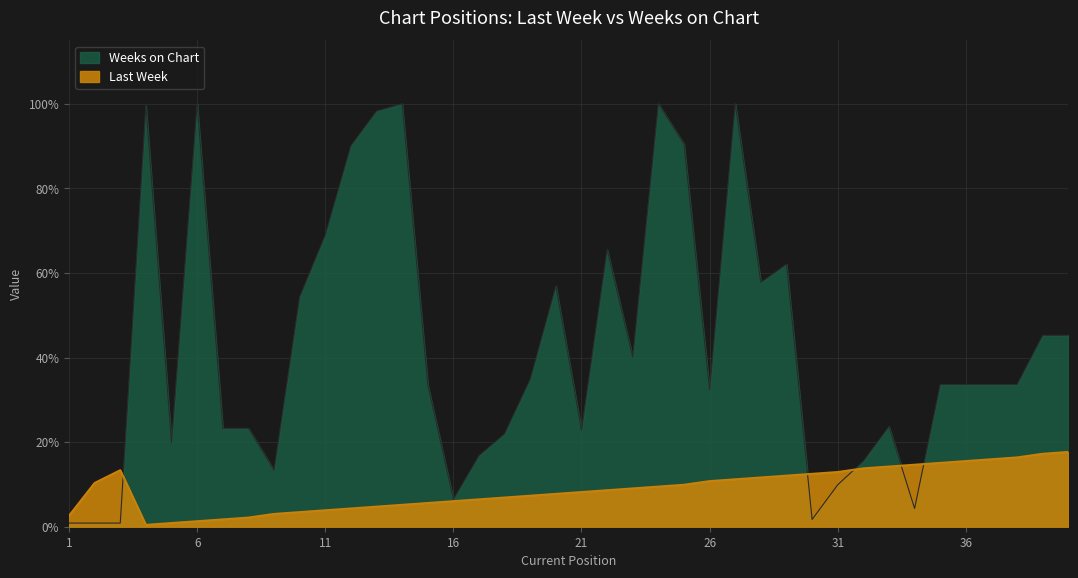

The value of Weeks on Chart at 8 is 10.8. True or false?

False